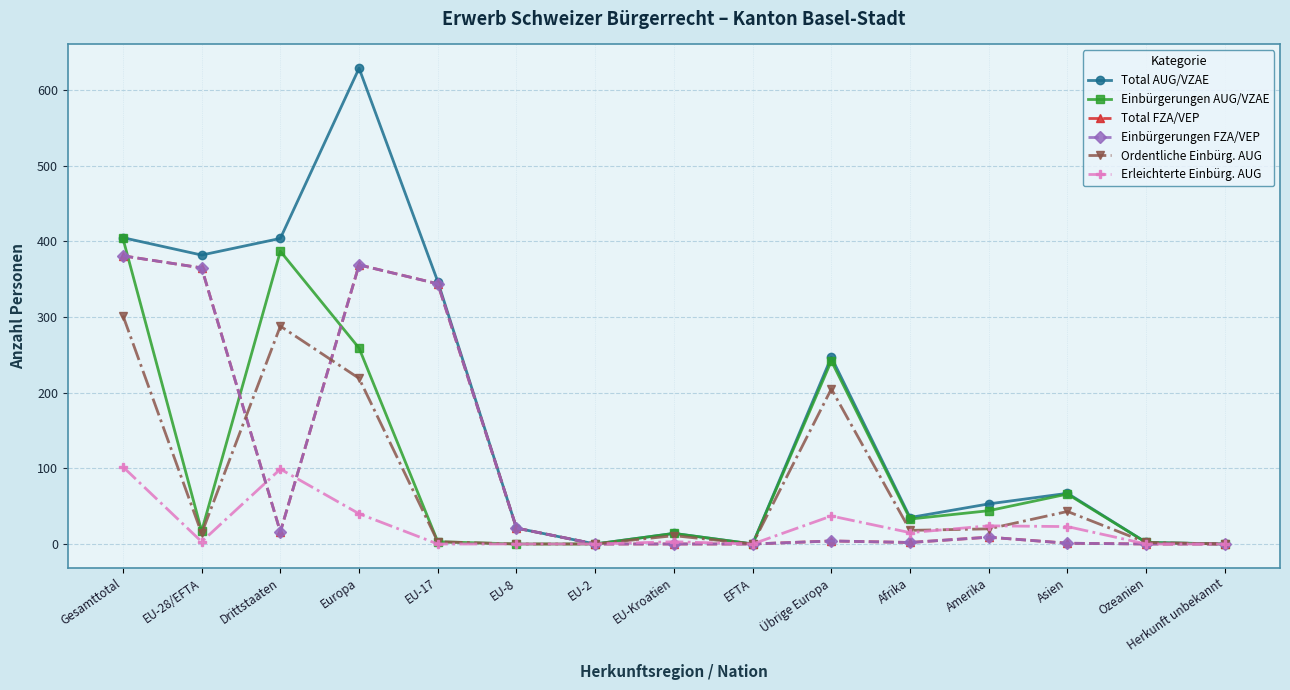

Rank the series by their maximum value, from highest to lowest.

Total AUG/VZAE, Einbürgerungen AUG/VZAE, Total FZA/VEP, Einbürgerungen FZA/VEP, Ordentliche Einbürg. AUG, Erleichterte Einbürg. AUG